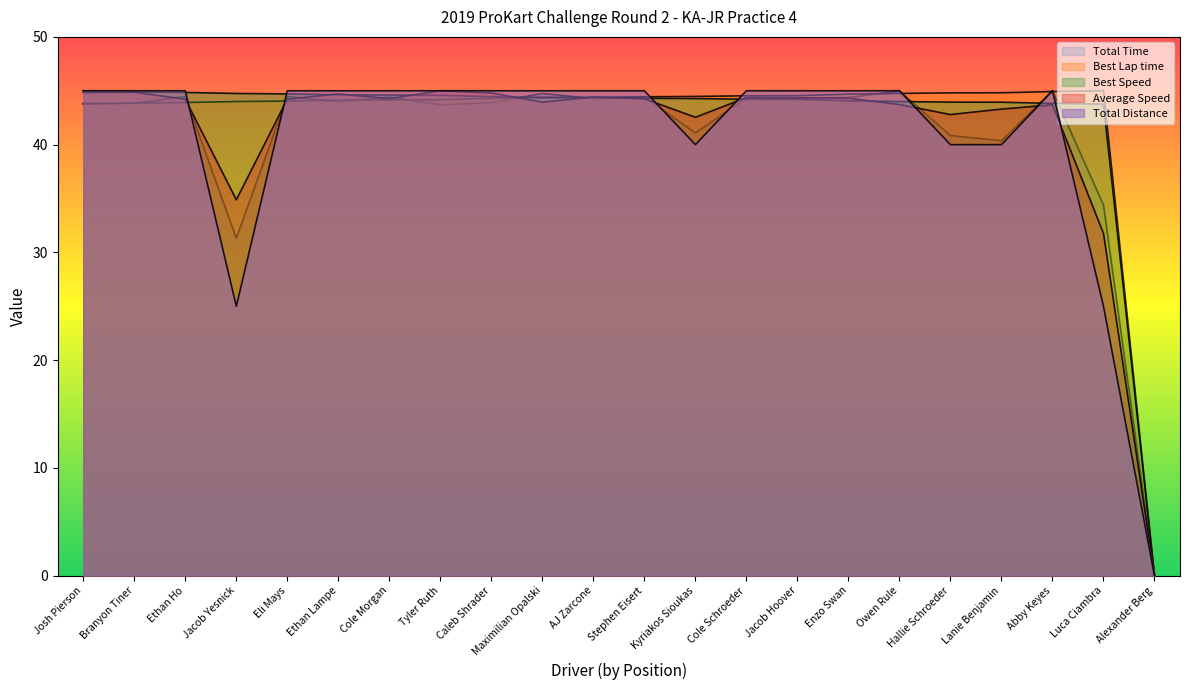

What are all the series names shown in the legend?

Total Time, Best Lap time, Best Speed, Average Speed, Total Distance